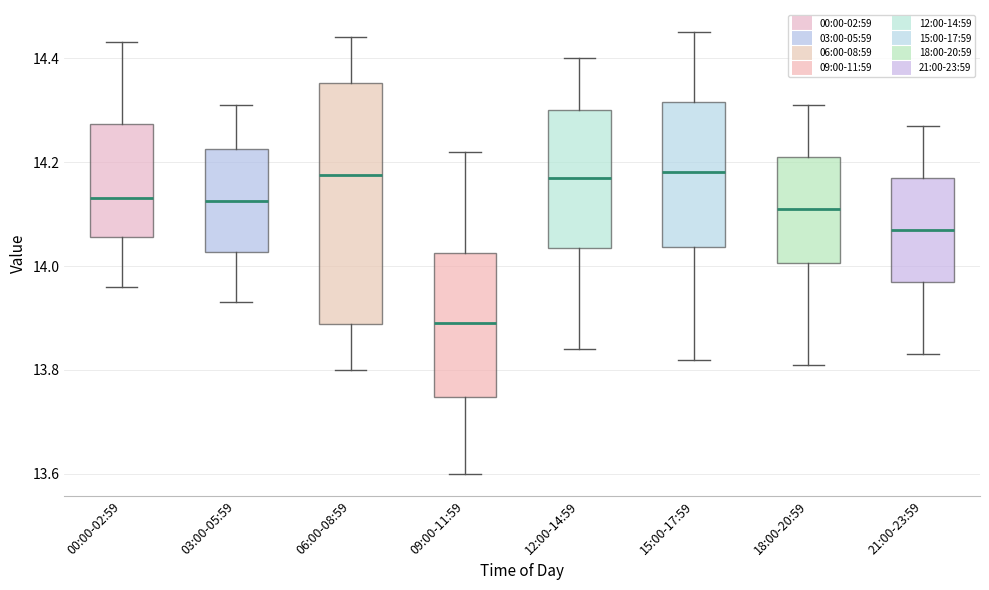

Comparing the boxes themselves (not the whiskers), which one is the tallest?

06:00-08:59